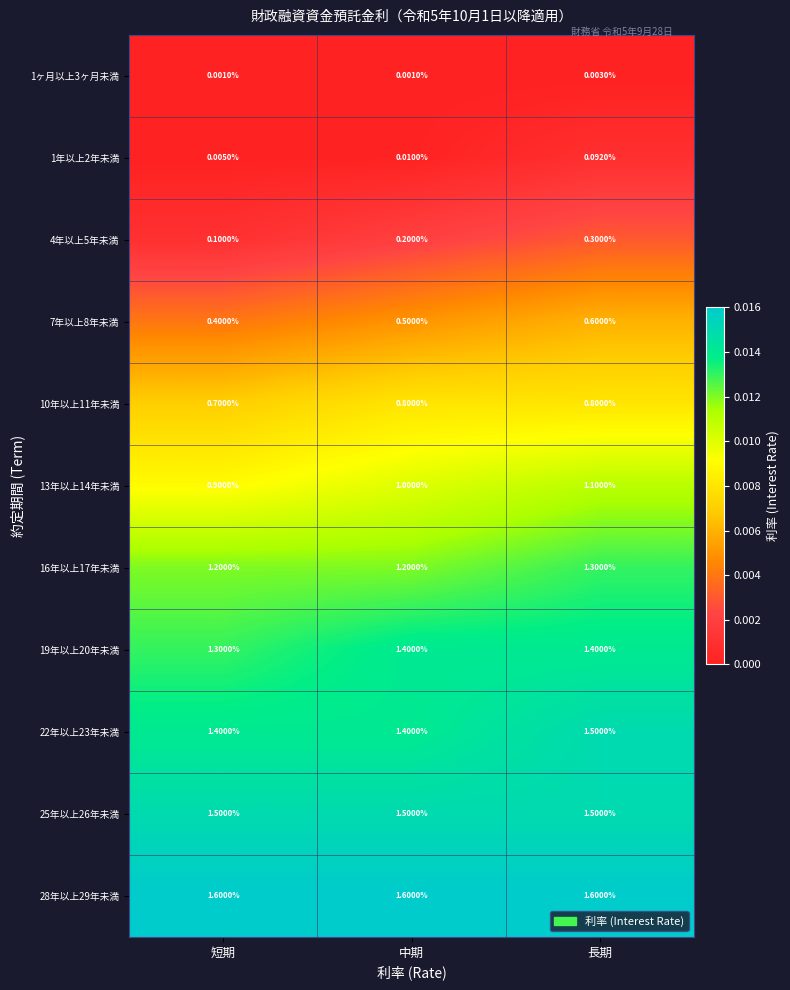

Count the number of categories in the chart.

3